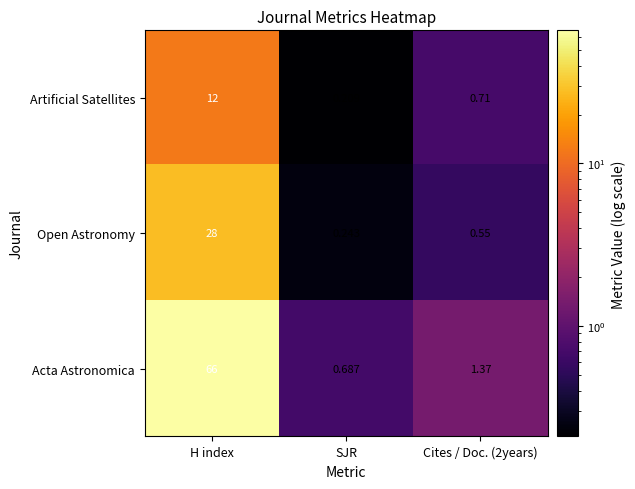

At how many categories does at least one series exceed 25?

1